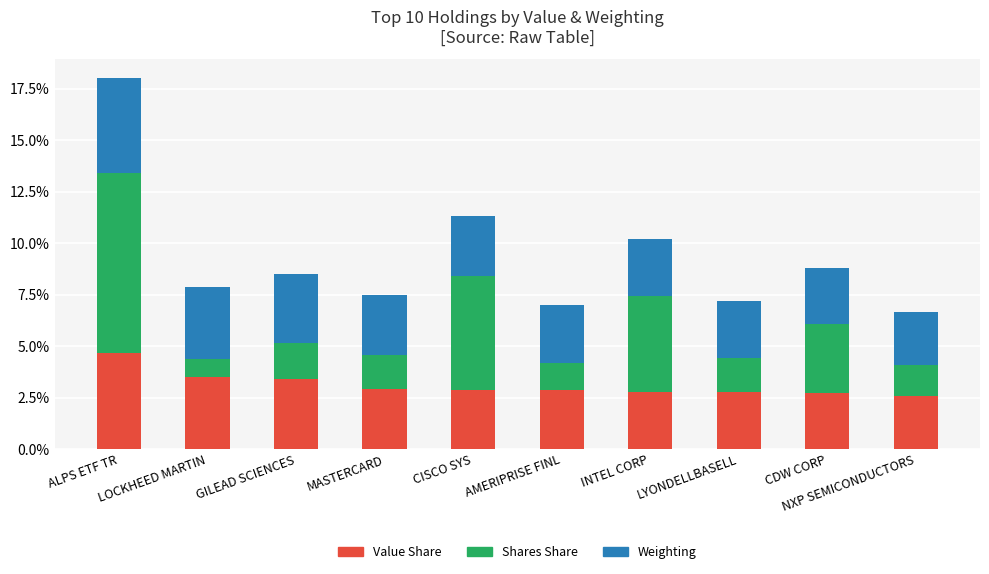

What is the minimum value for Value Share?

2.6